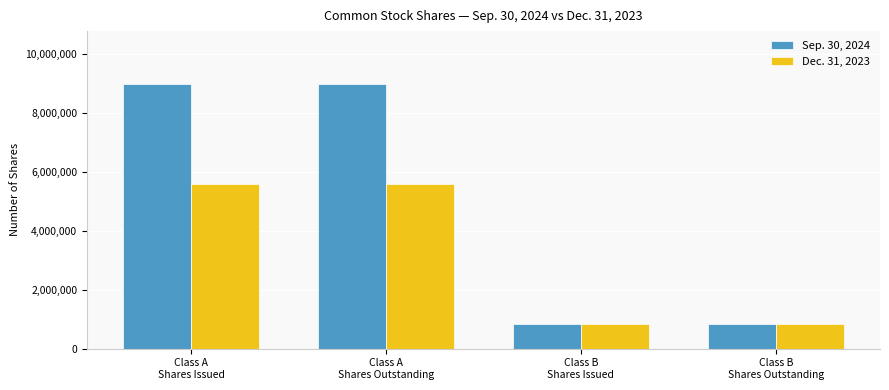

What is the spread (max minus min) of values at Class A
Shares Outstanding?

3385476